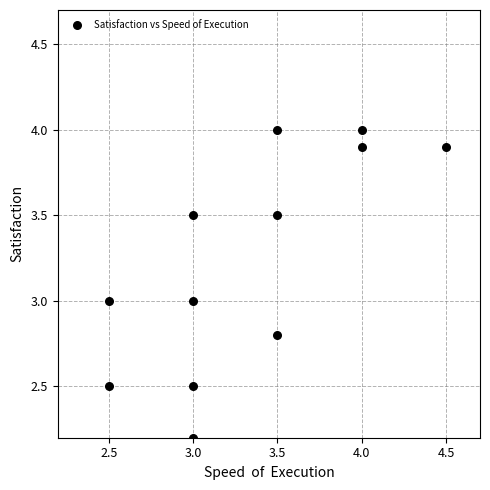

What is the average Y value?

3.2